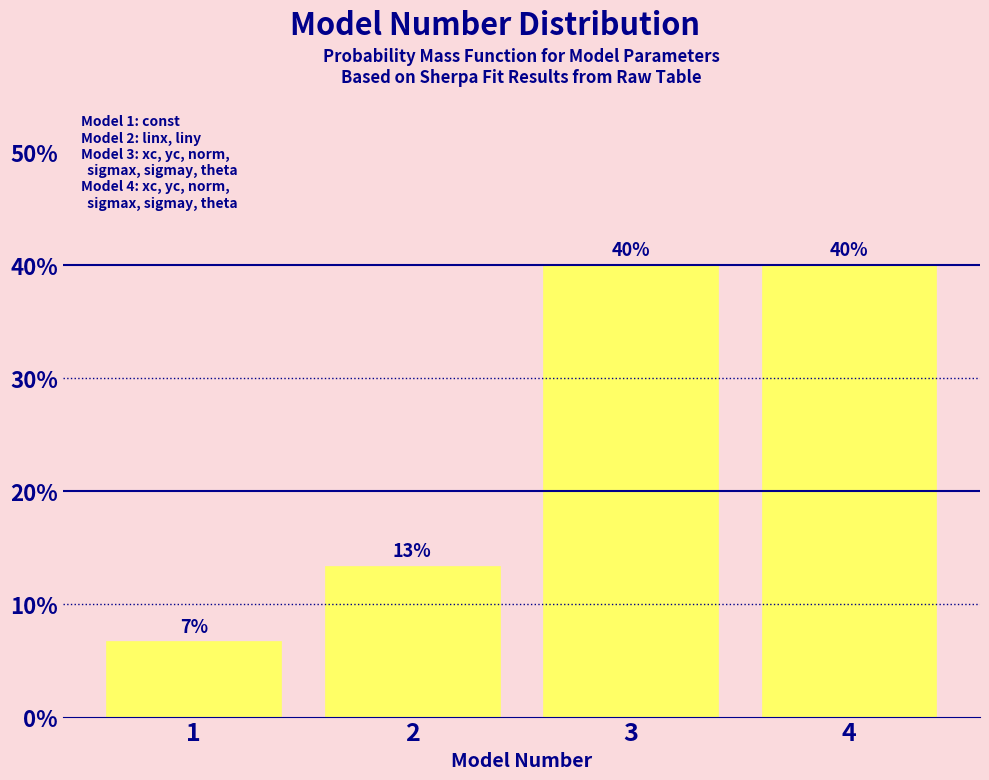

What is the value of the 1st bar from the left?

6.7